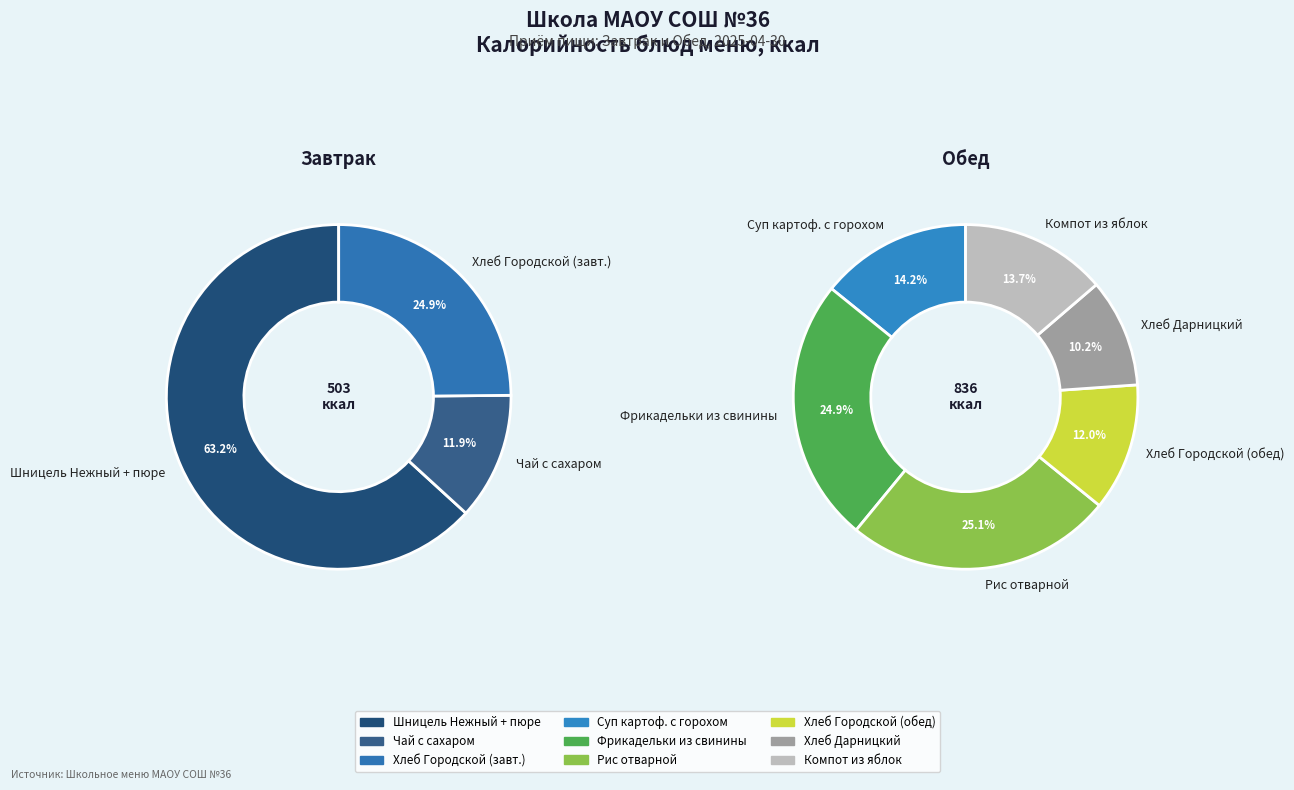

Rank the categories by value from lowest to highest.

Чай с сахаром, Хлеб "Дарницкий" порциями, Хлеб "Городской" порциями (обед), Компот из свежих яблок, Суп картофельный с горохом, Хлеб "Городской" порциями (завтрак), Фрикадельки из свинины, Рис рассыпчатый отварной, Шницель "Нежный", картофельное пюре